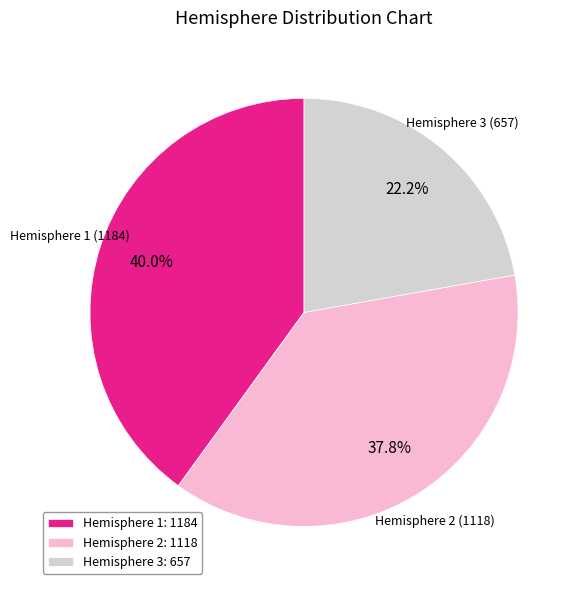

How many segments does this pie chart have?

3